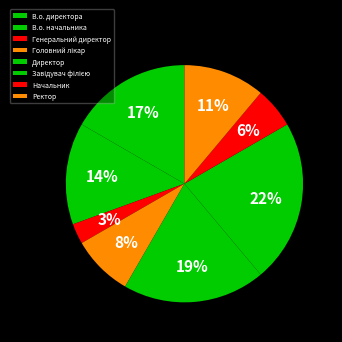

What is the largest slice in the pie chart?

Завідувач філією